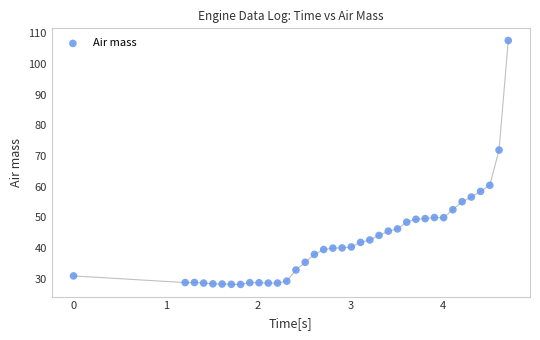

What Y value in the scatter plot is closest to 67?

71.9